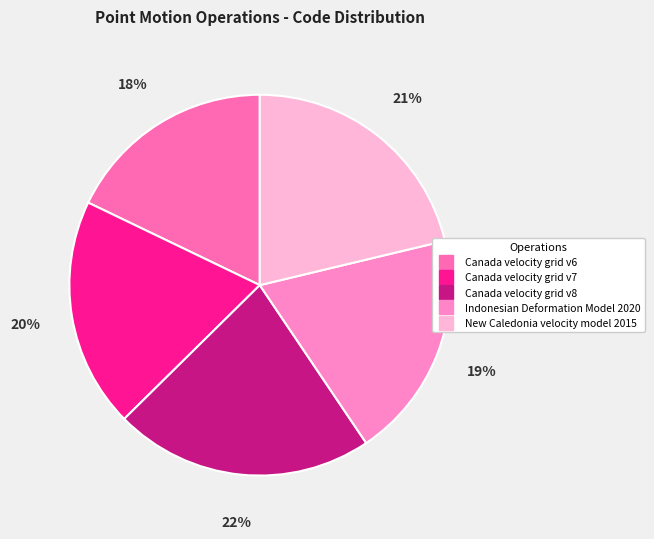

Which slice is the largest?

Canada velocity grid v8